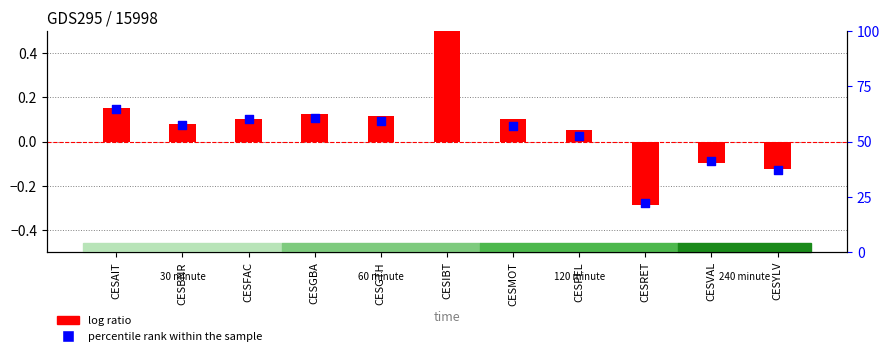

Which series has the largest Y range (max minus min)?

log ratio